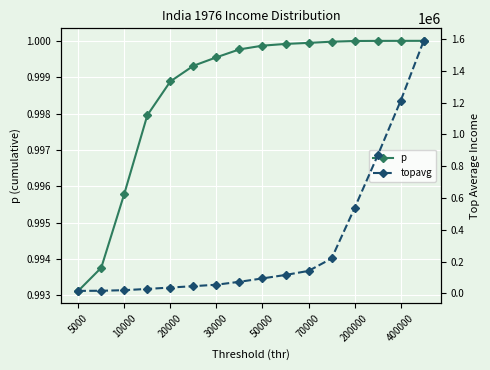

Rank the series at 15 from highest to lowest value.

topavg, p